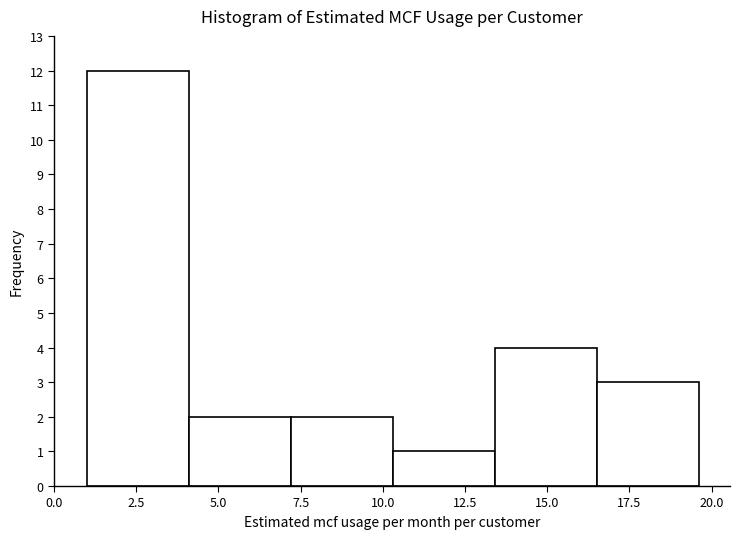

Reading left to right, list every bar in this chart as the range it spans on the x-axis followed by its height. Neither the bar edges nor the heights are printed on the chart, so give them approximately, as read against the axes.

1.0 to 4.0: 12
4.0 to 7.0: 2
7.0 to 10.5: 2
10.5 to 13.5: 1
13.5 to 16.5: 4
16.5 to 19.5: 3